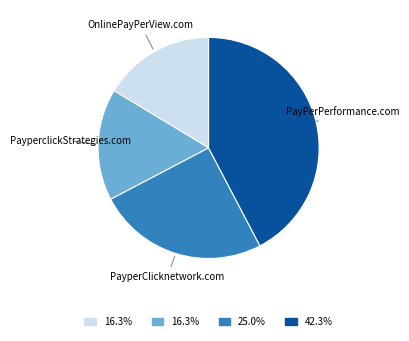

The PayperClicknetwork.com slice represents 25% of the pie. True or false?

True